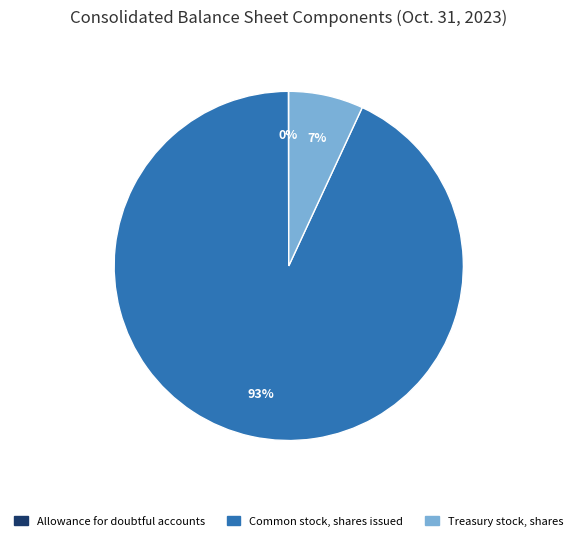

Is there any slice that represents more than half of the pie?

Yes